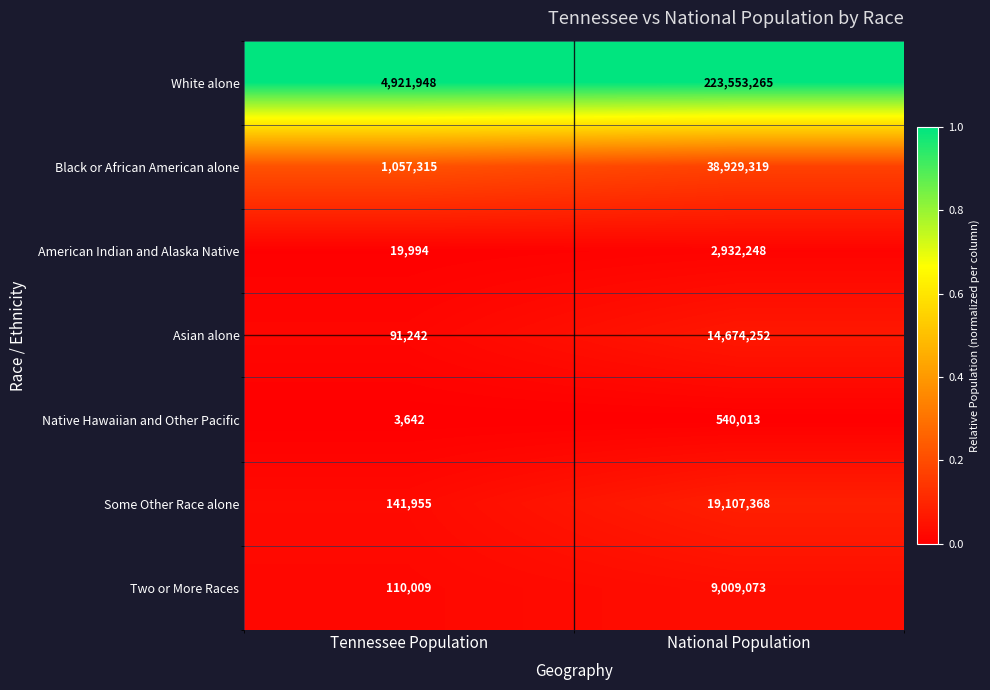

Which series has the widest spread of values?

White alone